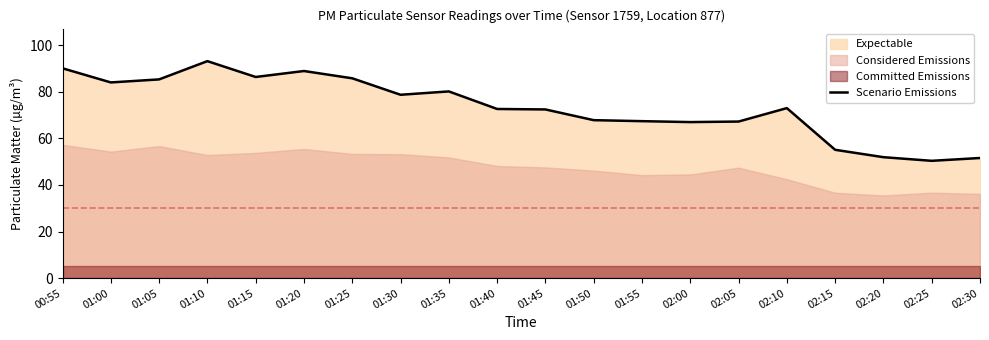

At which category does the chart reach its minimum across all series?

02:25